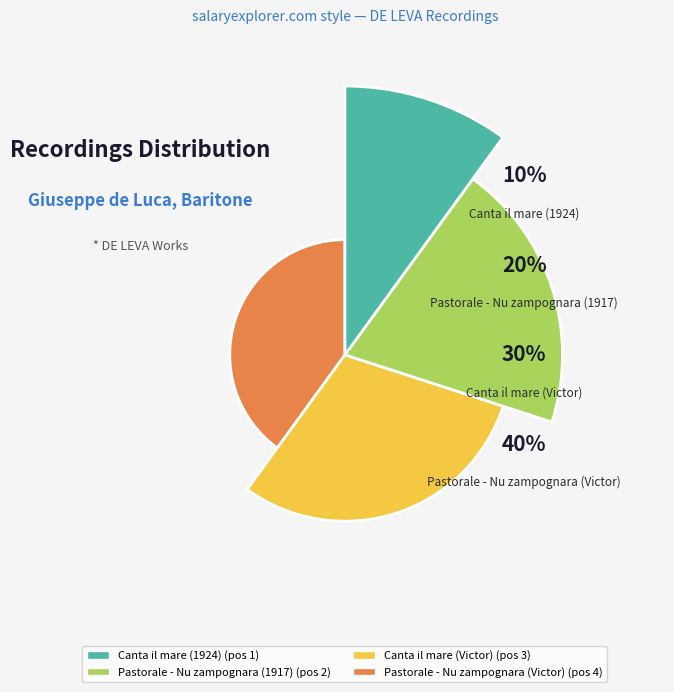

What percentage is the Pastorale - Nu zampognara slice, to the nearest percent?

20%